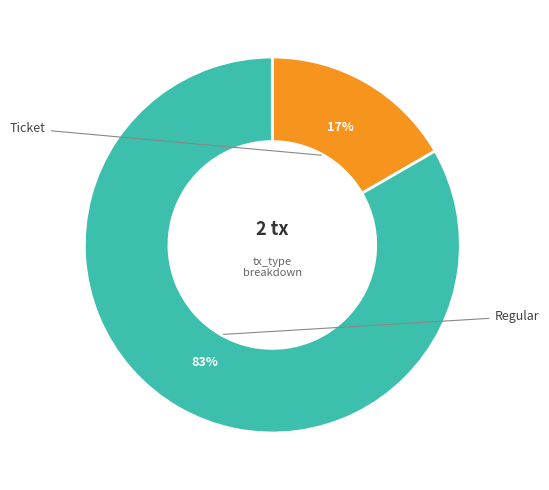

Is there a majority slice in this chart?

Yes